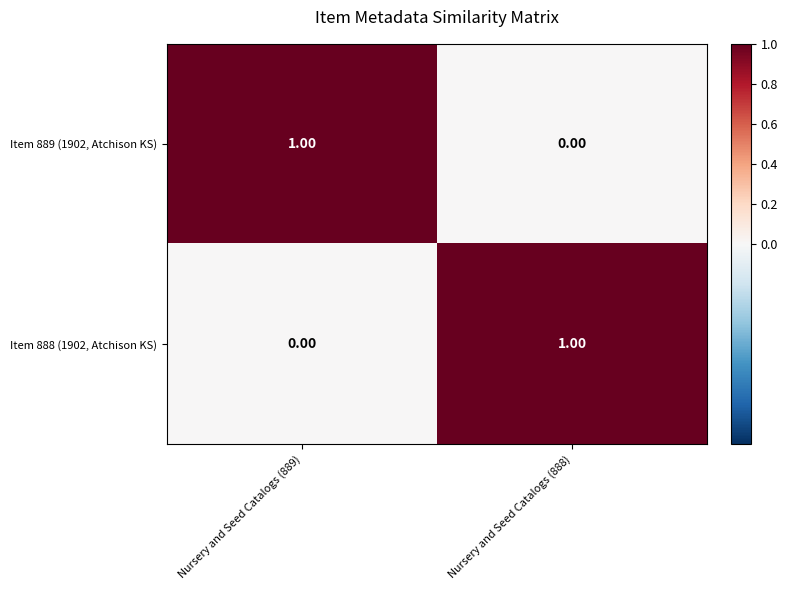

Rank the categories by Item 889 (1902, Atchison KS) value from highest to lowest.

Nursery and Seed Catalogs (889), Nursery and Seed Catalogs (888)